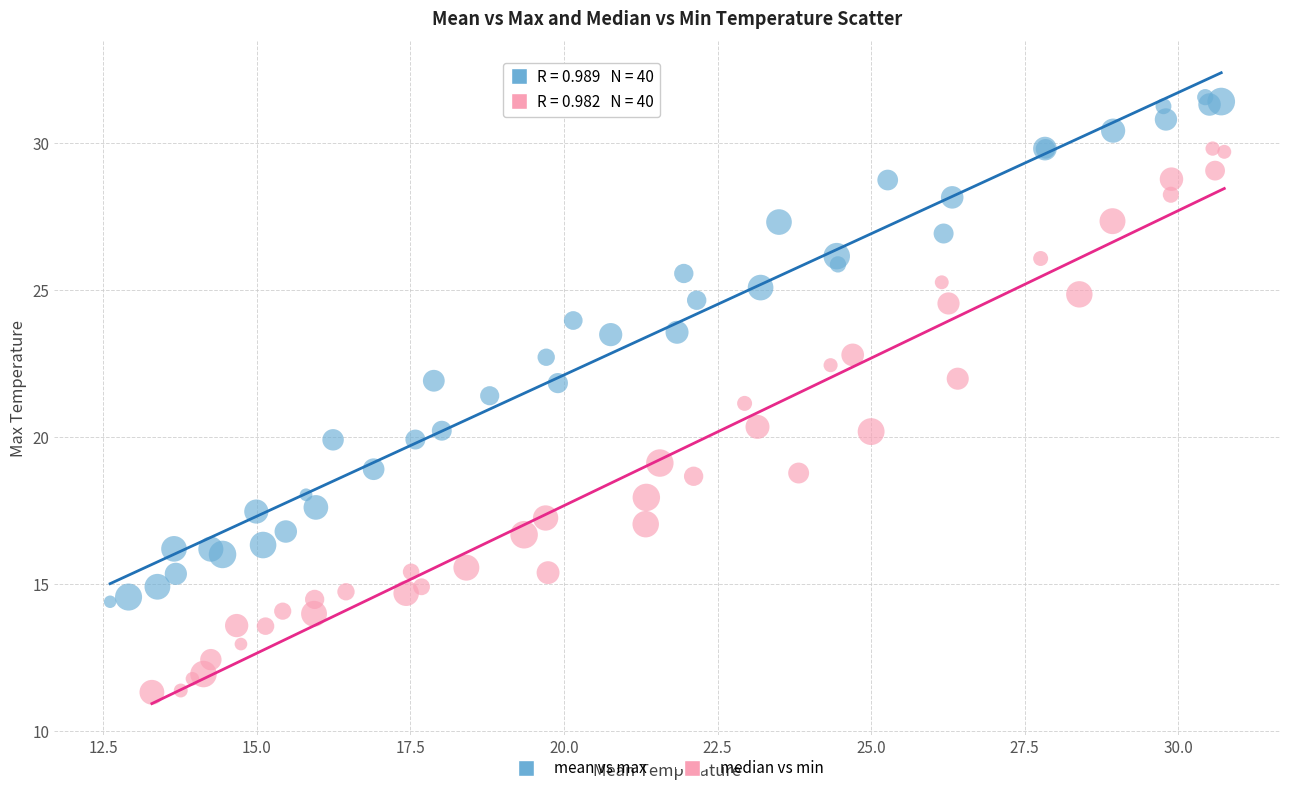

Which series contains the highest Y value?

mean vs max